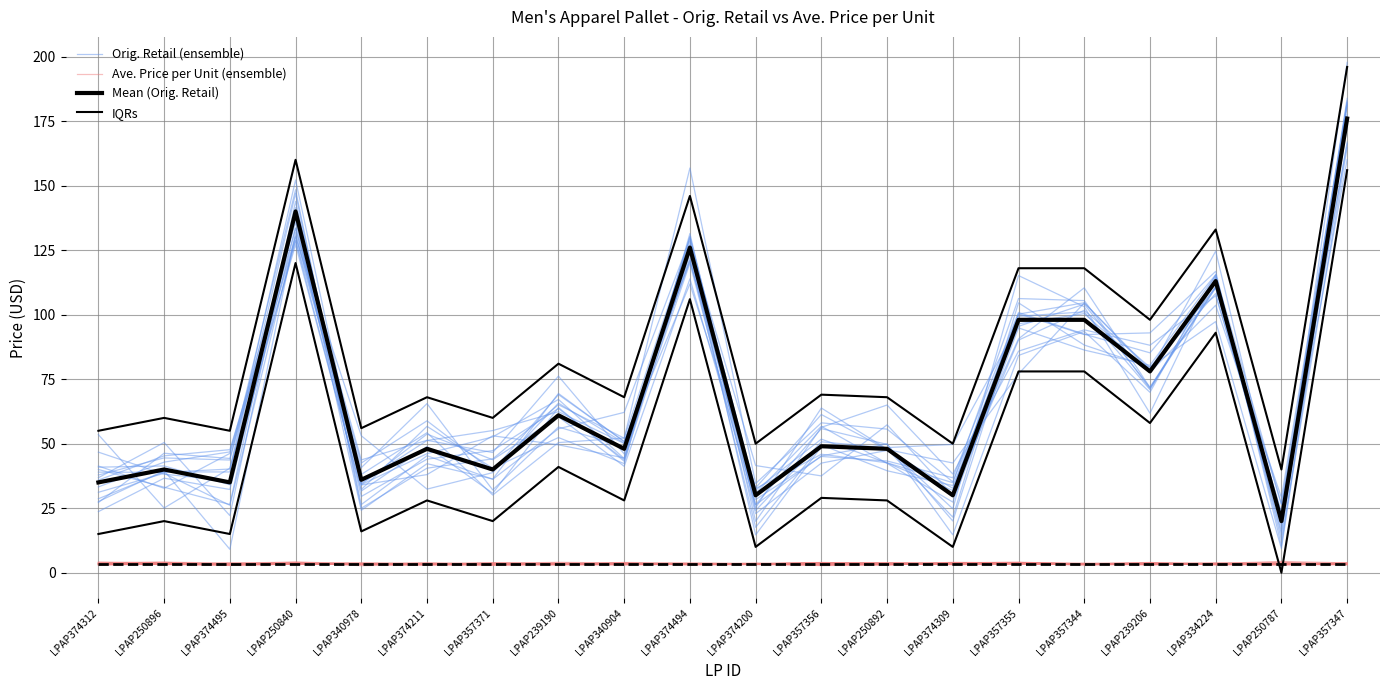

Rank the categories by Ave. Price per Unit (ensemble) value from lowest to highest.

LPAP374312, LPAP239190, LPAP250896, LPAP334224, LPAP374200, LPAP374494, LPAP357347, LPAP340978, LPAP357344, LPAP374211, LPAP250787, LPAP340904, LPAP250840, LPAP239206, LPAP374495, LPAP374309, LPAP250892, LPAP357356, LPAP357371, LPAP357355